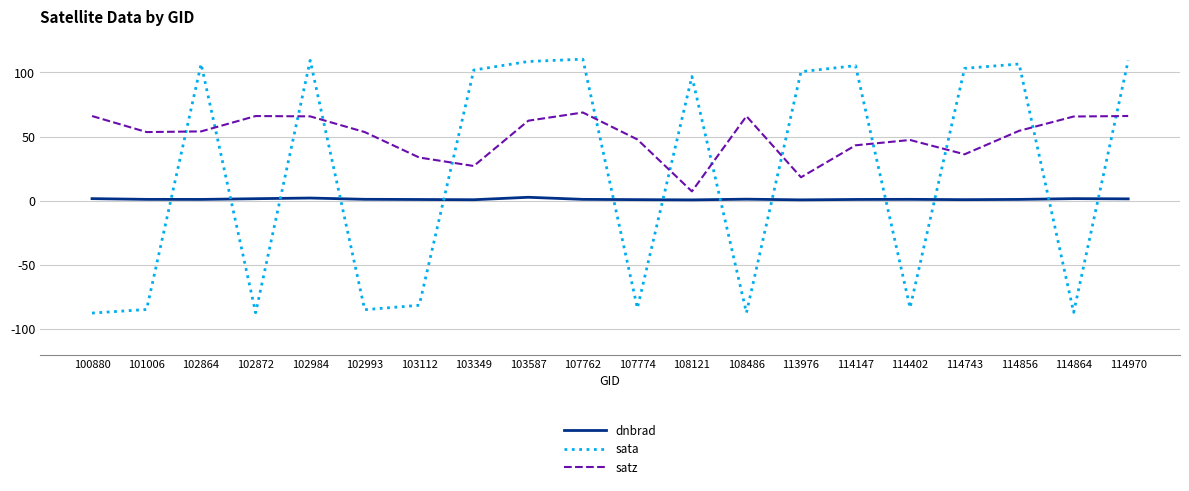

The value of sata at 107774 is -83.7. True or false?

True